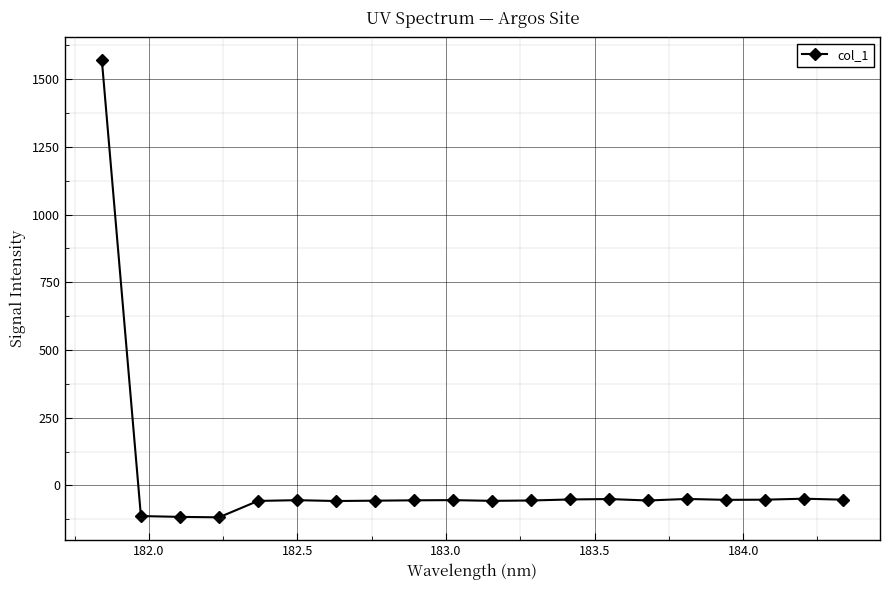

What is the minimum value shown in the chart?

-117.5